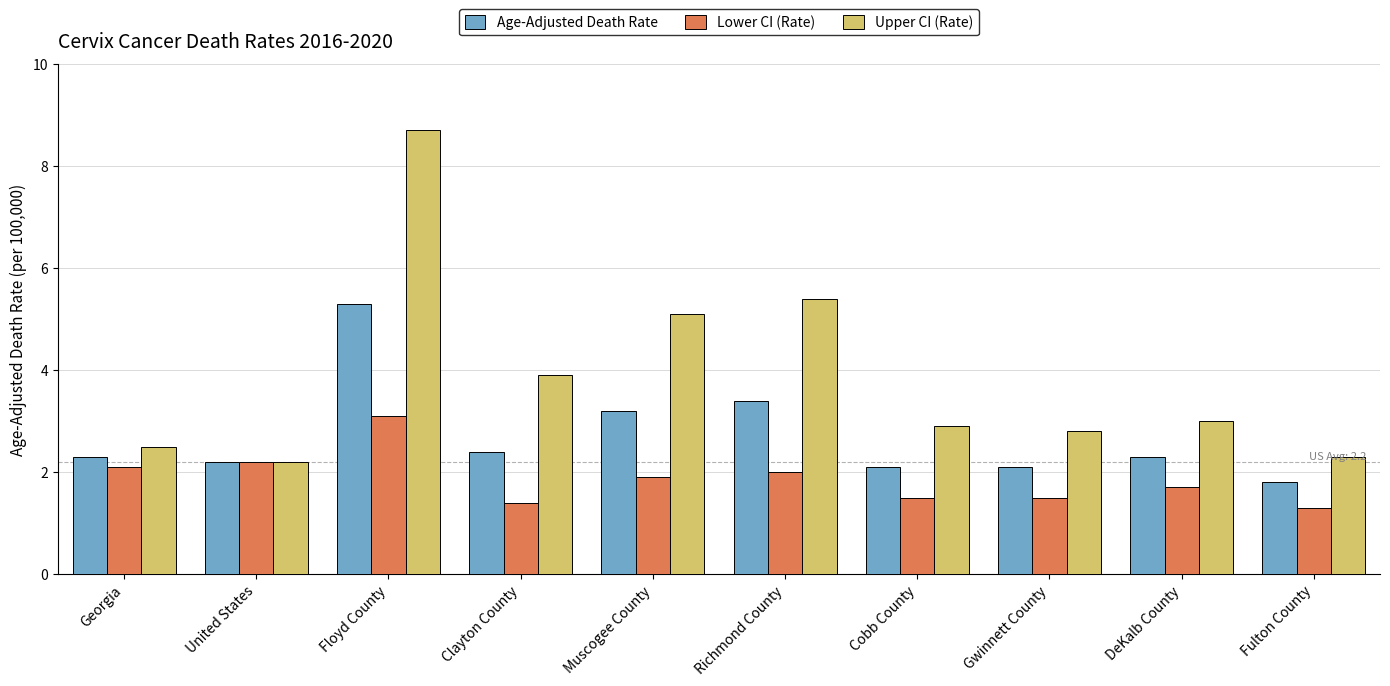

The Lower CI (Rate) series shows 0.8 at Clayton County. True or false?

False